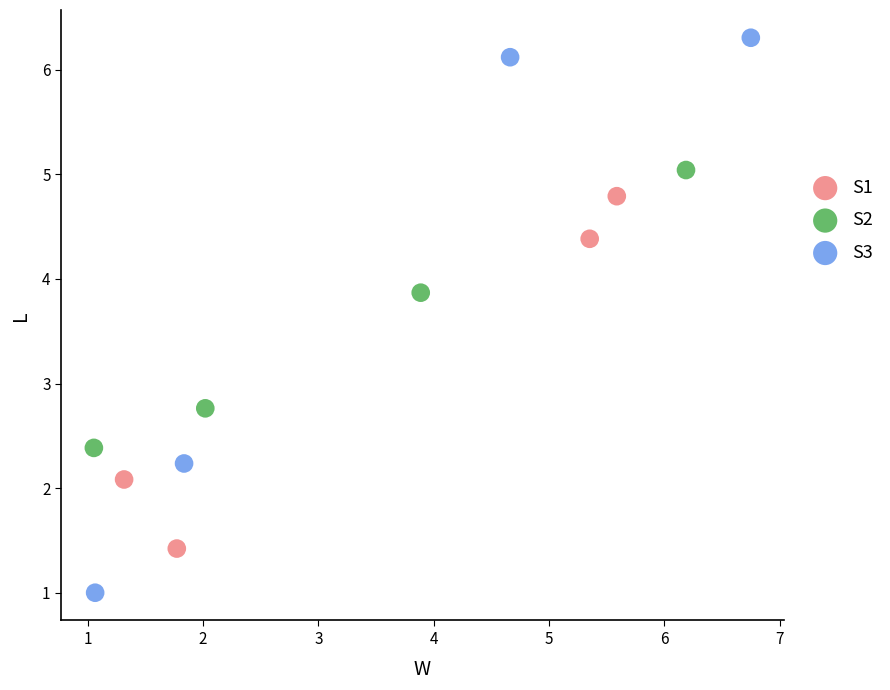

Which series reaches the maximum Y coordinate?

S3